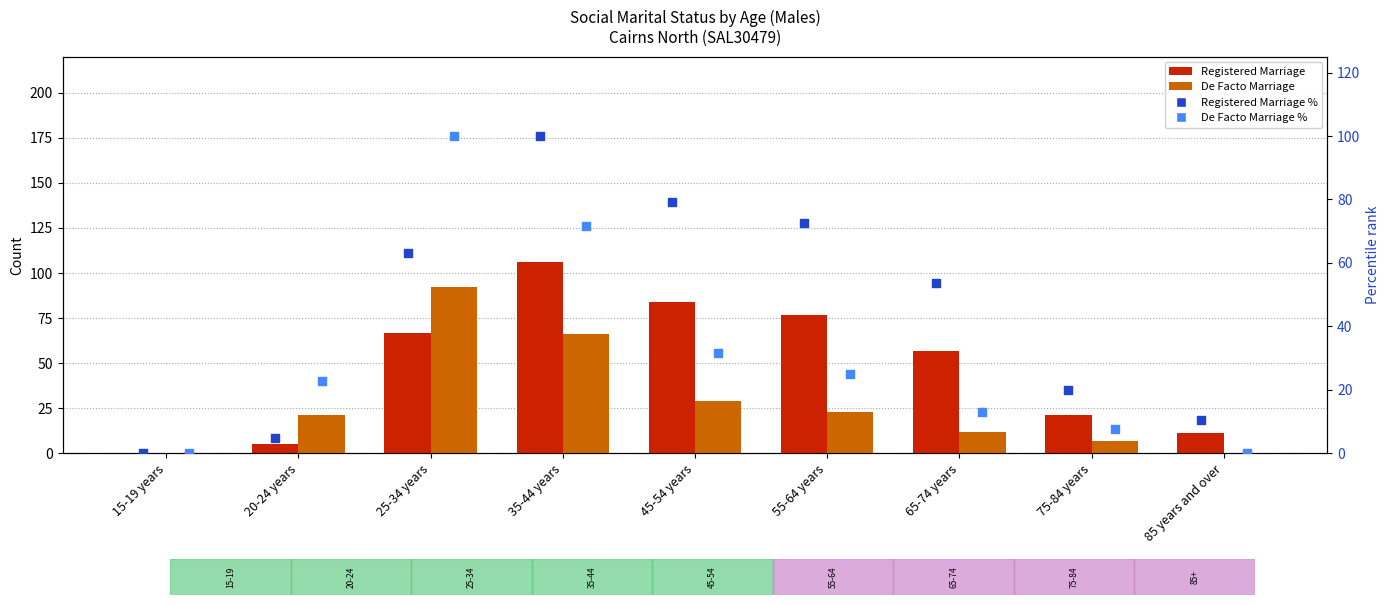

Which series has the largest Y range (max minus min)?

Registered Marriage